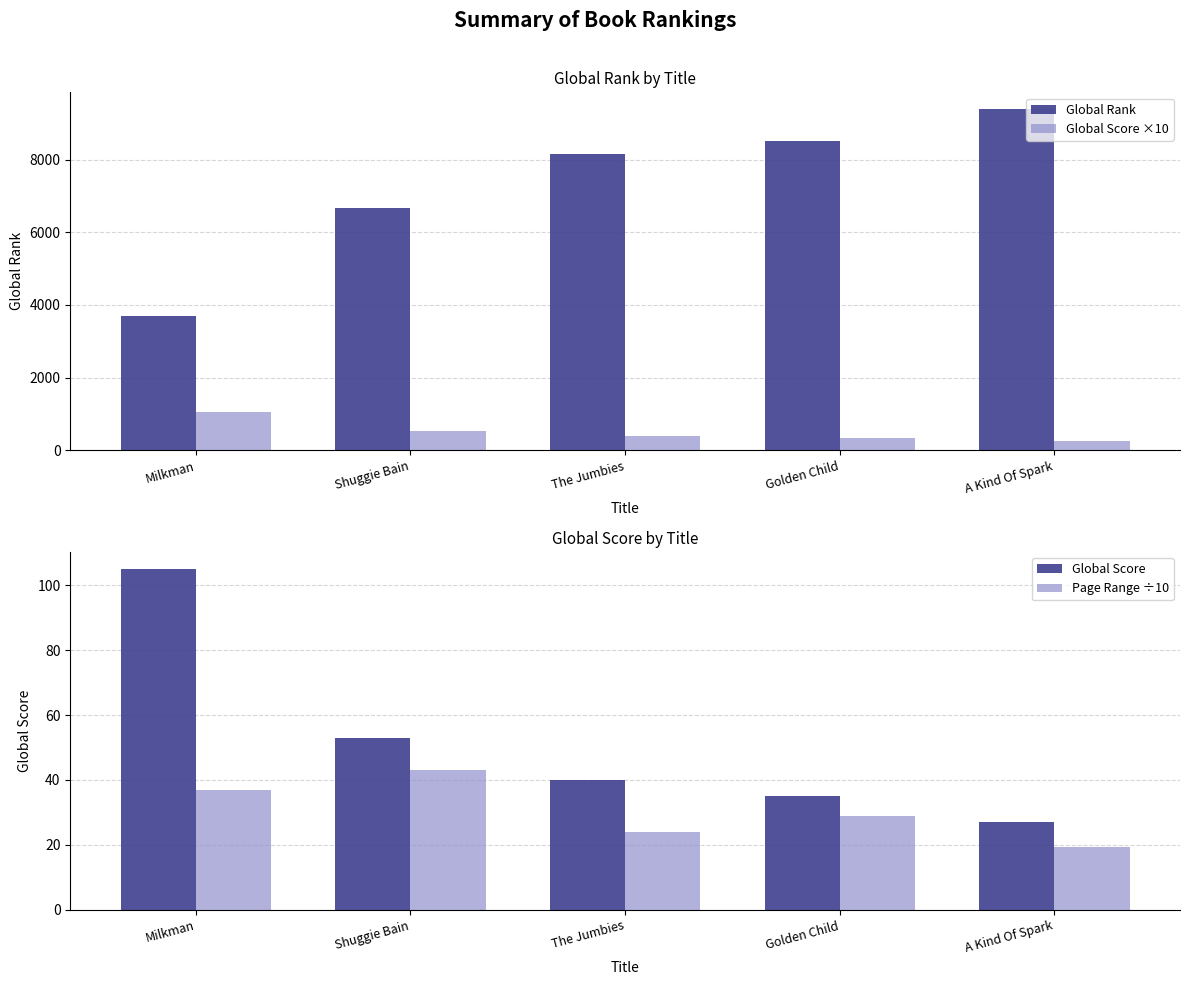

Between Golden Child and Shuggie Bain, which is larger?

Golden Child